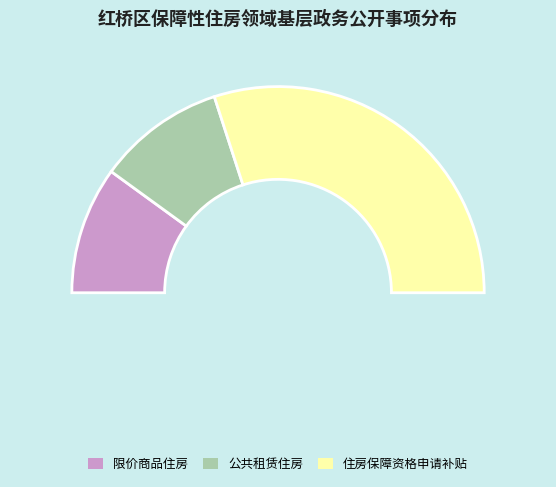

To the nearest percent, what is the average slice percentage?

33%